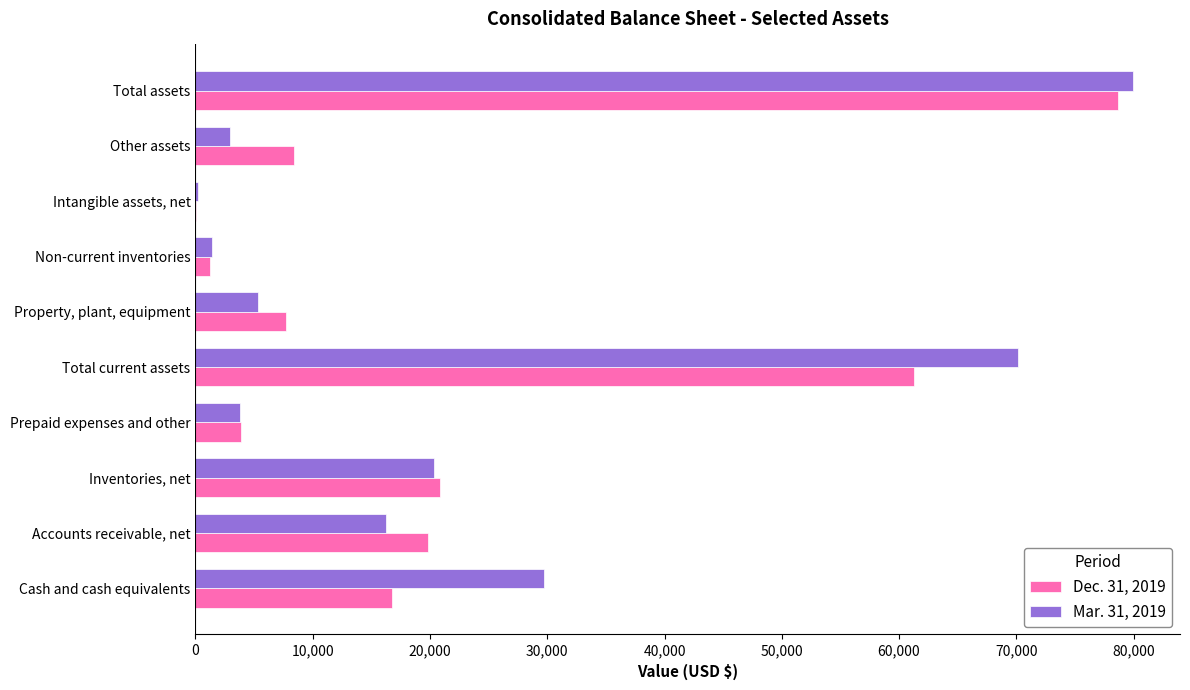

Which label corresponds to the largest value in the chart?

Total assets